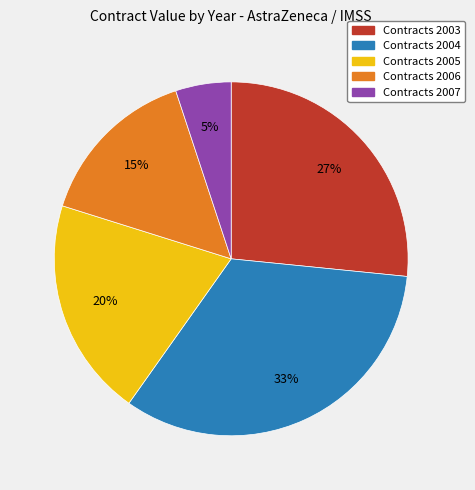

Is there a majority slice in this chart?

No